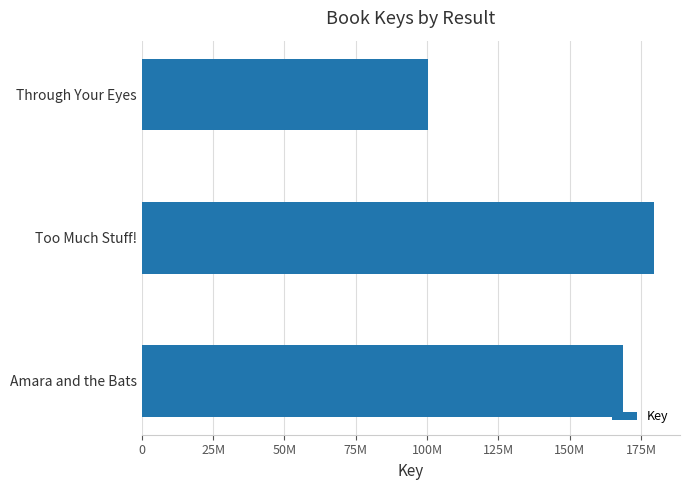

What is the maximum value shown in the chart?

179672638